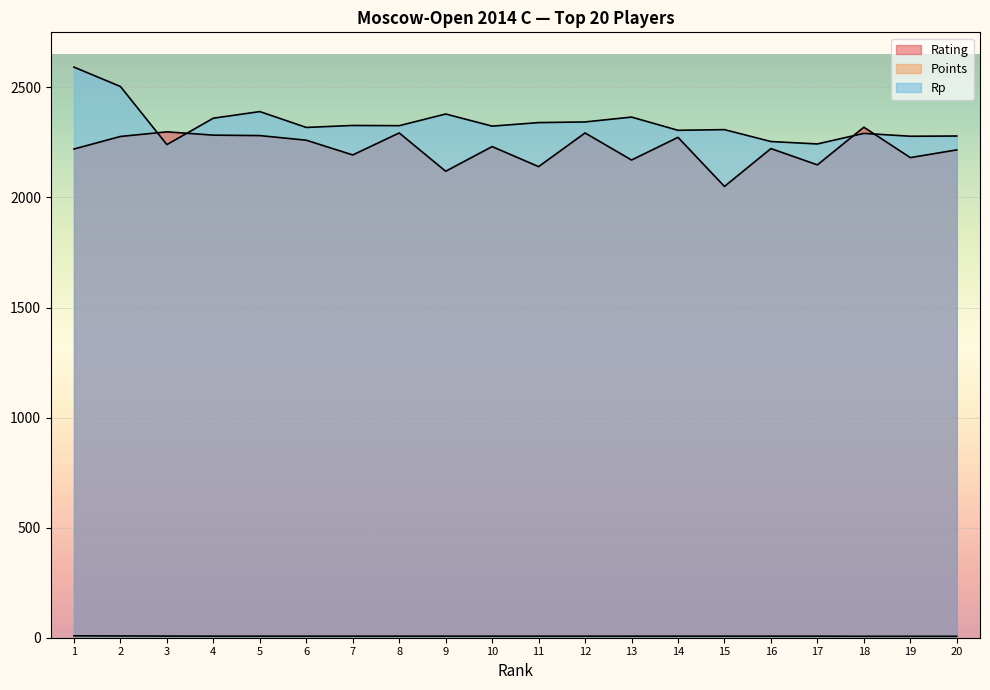

Is the value of Points at 6 greater than the value of Rating at 1?

No